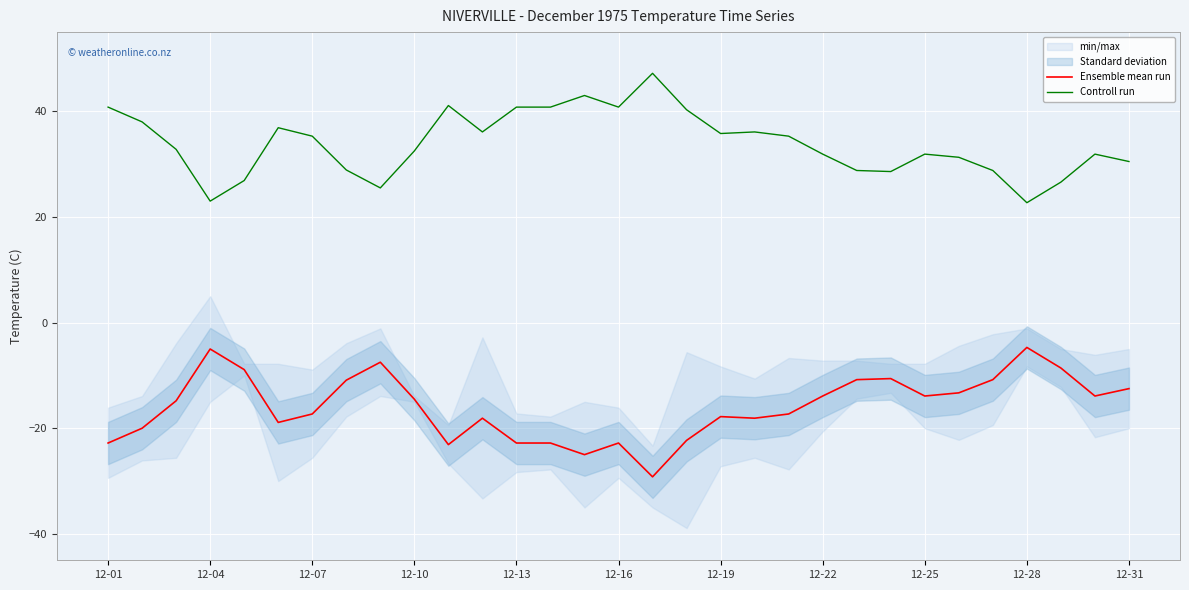

True or false: Ensemble mean run has a value of -17.8 at 12-19.

True